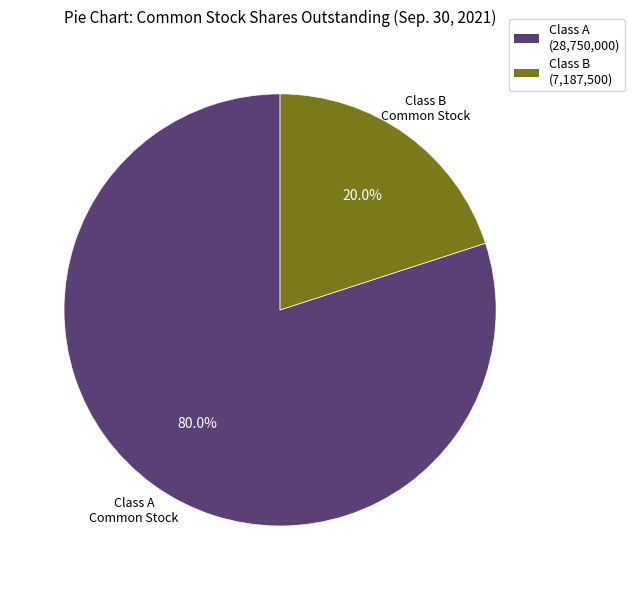

Combined, what portion of the pie is Class B (7,187,500) and Class A (28,750,000)?

100.0%